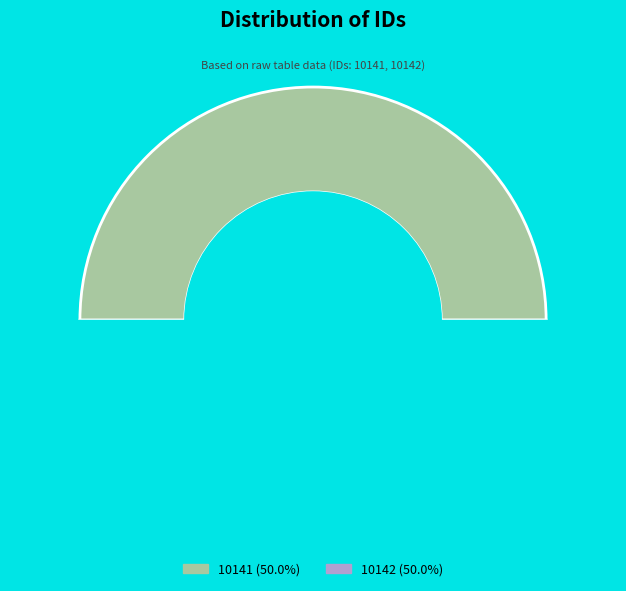

Does 10141 represent more than half of the total?

No